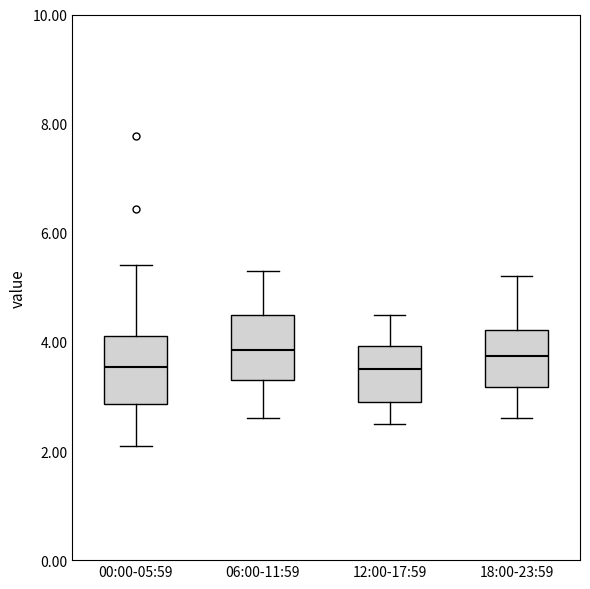

Where is the lower edge of the box for 18:00-23:59 on the y-axis? The values are not printed on the chart, so give them approximately, as read against the axis.

3.2